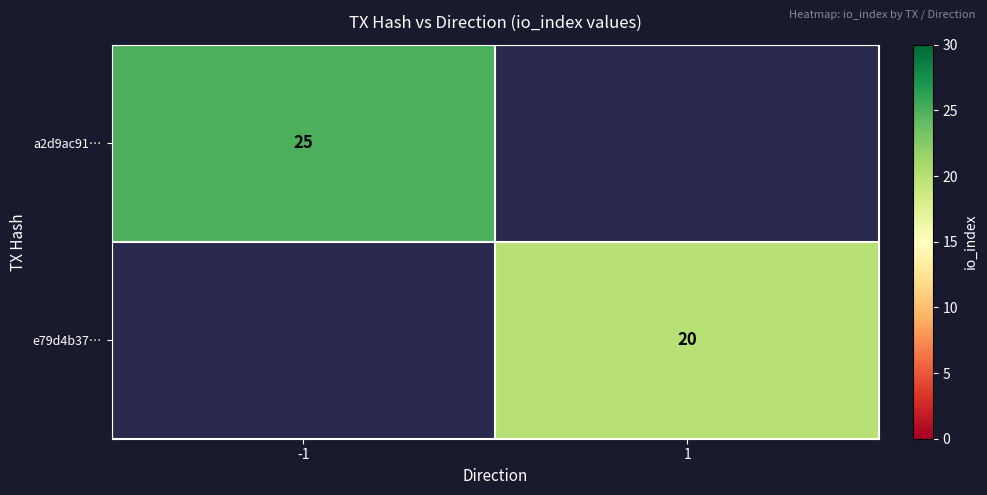

The value of e79d4b37… at 1 is 5. True or false?

False